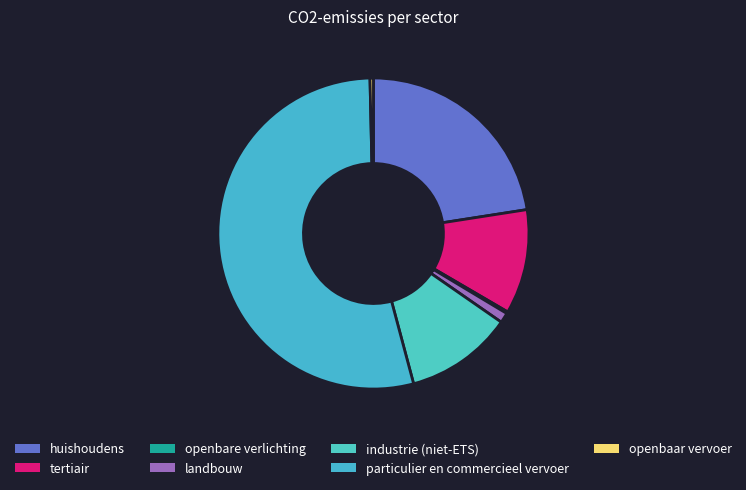

Count the number of slices in the pie.

7